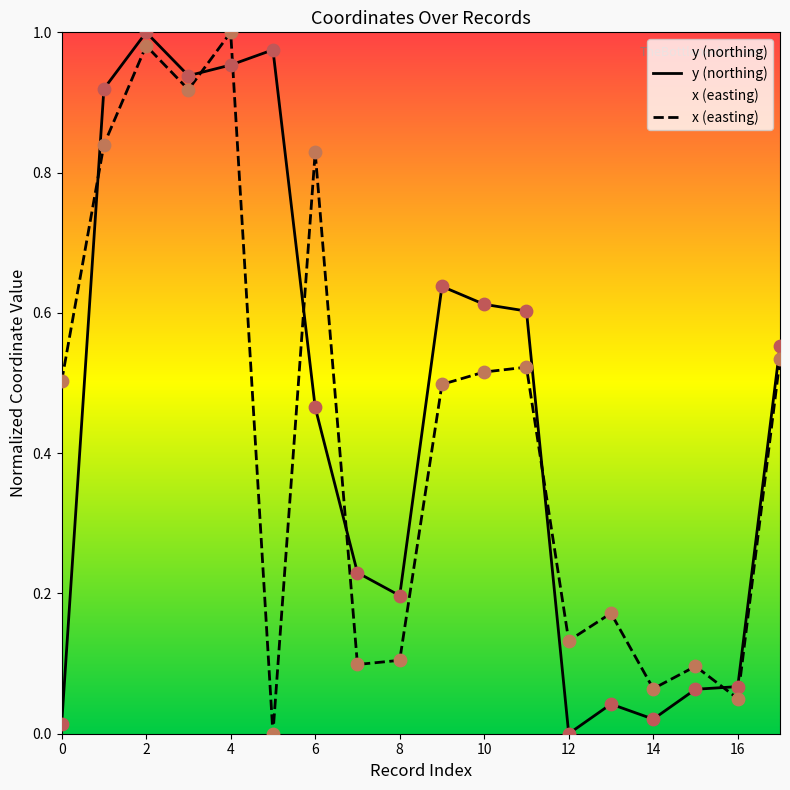

Which series reaches the maximum Y coordinate?

y (northing)